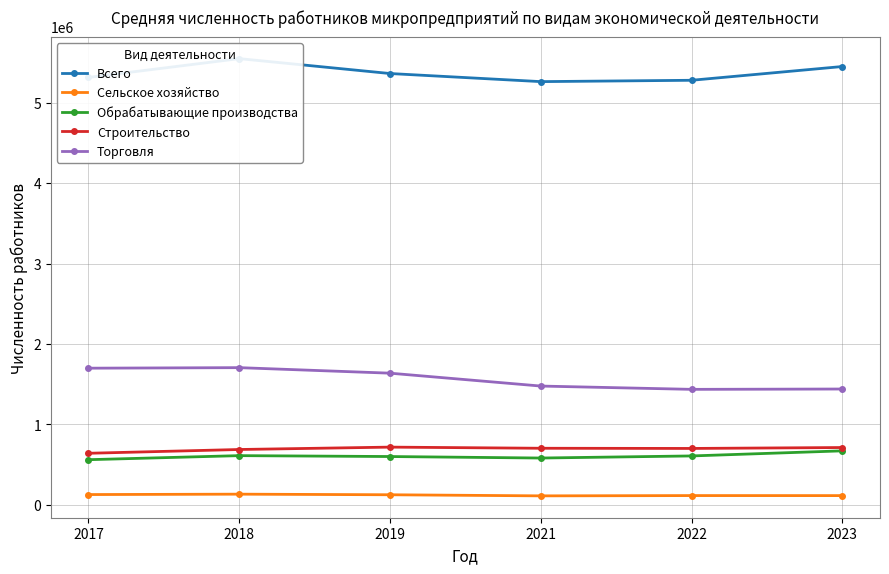

True or false: Обрабатывающие производства and Строительство intersect in this chart.

False